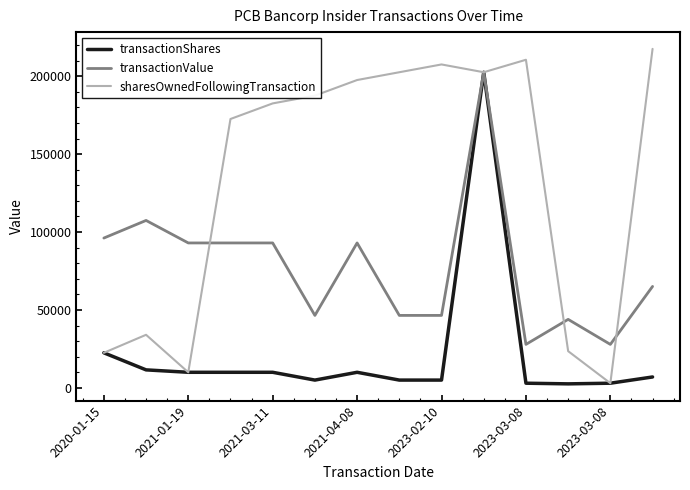

What is the greatest value displayed?

217541